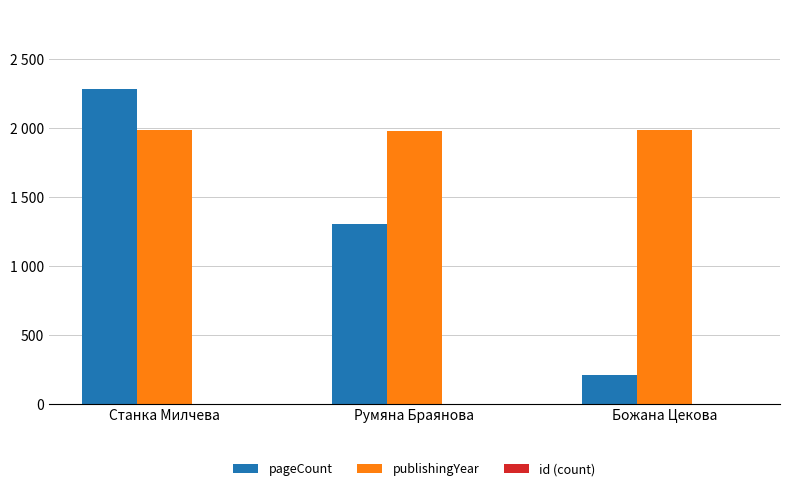

Does the chart contain stacked bars?

No